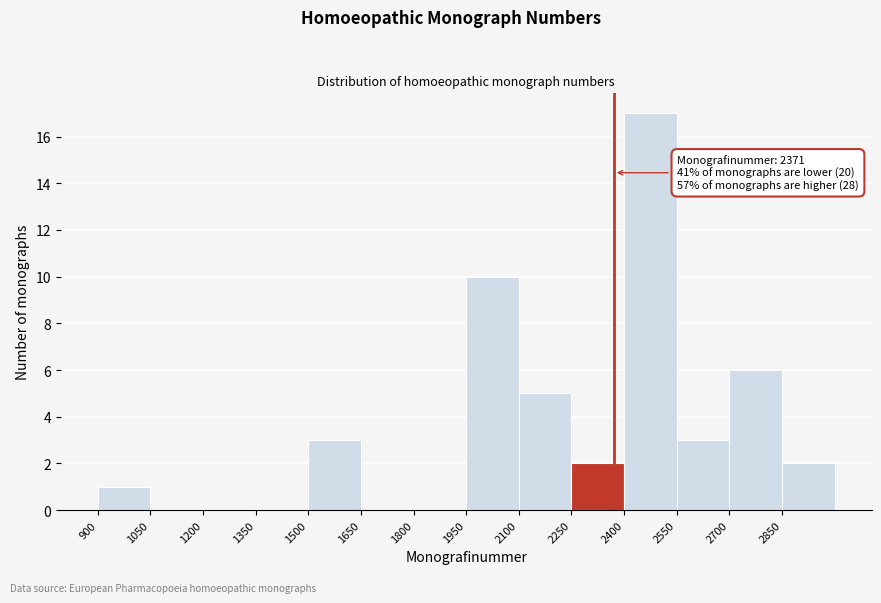

Over which range of the x-axis is the bar tallest?

2400 to 2550